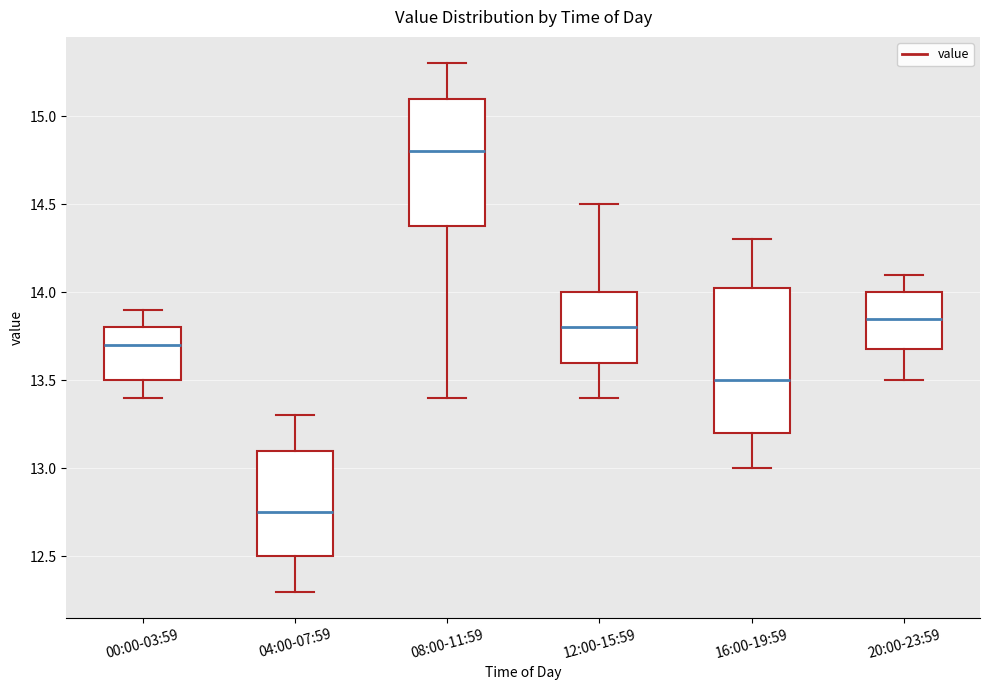

Reading left to right, transcribe this box plot: for each box, give where its median line is, the range the box spans, and where its two whiskers end, as read against the y-axis. The values are not printed on the chart, so give them approximately, as read against the axis.

00:00-03:59: median 13.70, box 13.50 to 13.80, whiskers 13.40 to 13.90
04:00-07:59: median 12.75, box 12.50 to 13.10, whiskers 12.30 to 13.30
08:00-11:59: median 14.80, box 14.40 to 15.10, whiskers 13.40 to 15.30
12:00-15:59: median 13.80, box 13.60 to 14.00, whiskers 13.40 to 14.50
16:00-19:59: median 13.50, box 13.20 to 14.05, whiskers 13.00 to 14.30
20:00-23:59: median 13.85, box 13.70 to 14.00, whiskers 13.50 to 14.10